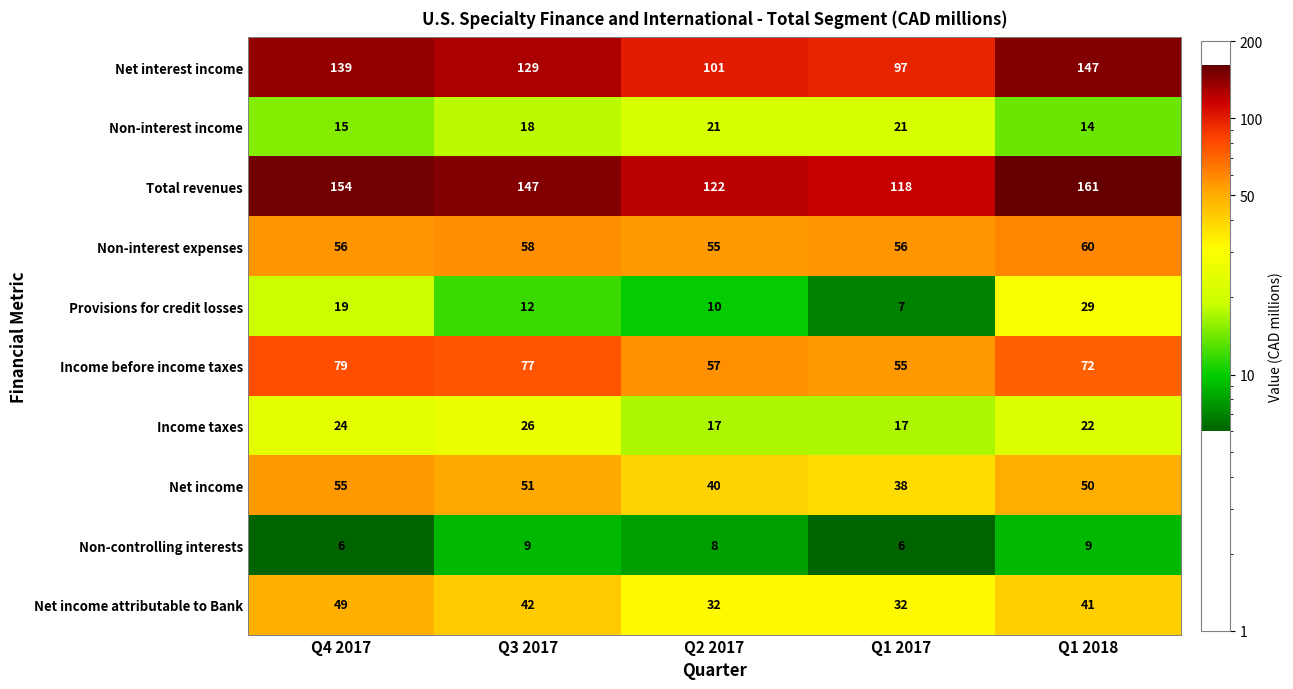

At how many categories does at least one series exceed 134?

3